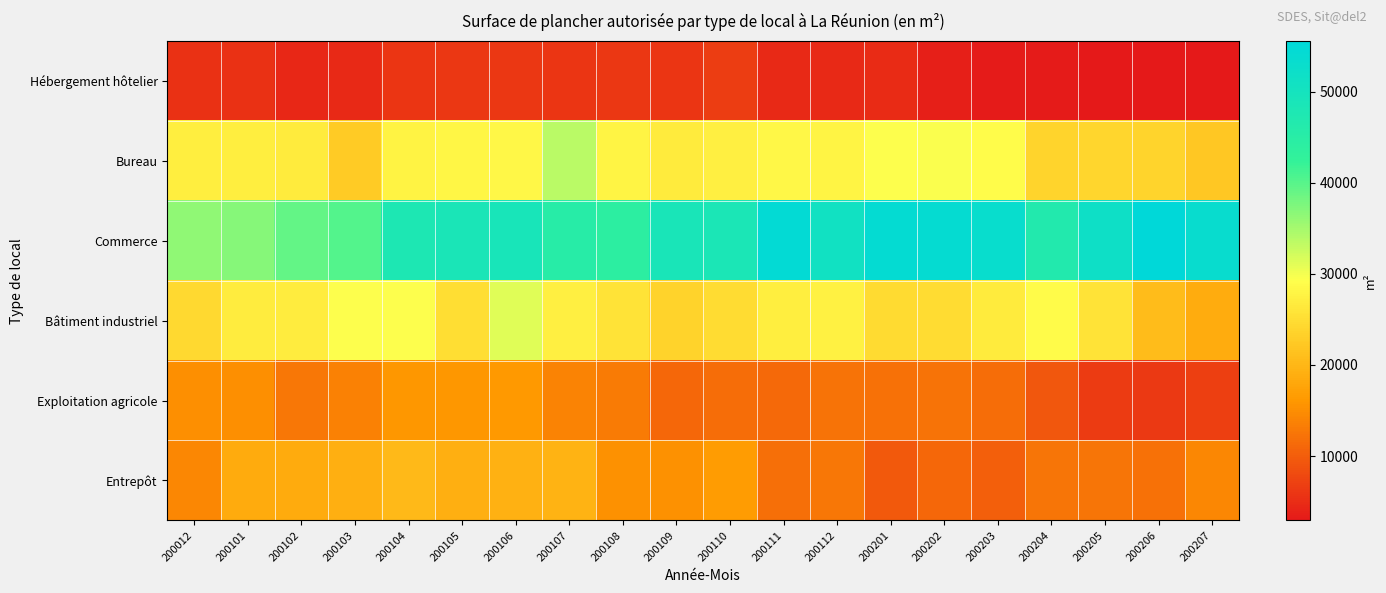

Reading left to right, extract all data points from this chart.

Hébergement hôtelier: 200012=5430	200101=5430	200102=4460	200103=4620	200104=5940	200105=6160	200106=6160	200107=5990	200108=6190	200109=5900	200110=6740	200111=4760	200112=4760	200201=4790	200202=3660	200203=3330	200204=3260	200205=3040	200206=3040	200207=2930
Bureau: 200012=27190	200101=27060	200102=26640	200103=22530	200104=27670	200105=28110	200106=28350	200107=33670	200108=27930	200109=26740	200110=27240	200111=28380	200112=27850	200201=29410	200202=29490	200203=28860	200204=23730	200205=24030	200206=23730	200207=22120
Commerce: 200012=36440	200101=36920	200102=39150	200103=40310	200104=47890	200105=48590	200106=49110	200107=45310	200108=44120	200109=48930	200110=48420	200111=54600	200112=50980	200201=54280	200202=54120	200203=53270	200204=46550	200205=51810	200206=55570	200207=53410
Bâtiment industriel: 200012=24340	200101=26920	200102=26890	200103=29260	200104=29280	200105=24940	200106=31290	200107=27230	200108=25630	200109=23530	200110=24780	200111=27040	200112=27600	200201=24620	200202=24870	200203=26640	200204=28710	200205=25740	200206=20630	200207=18700
Exploitation agricole: 200012=15180	200101=15160	200102=12750	200103=13740	200104=16020	200105=16020	200106=16280	200107=13930	200108=13010	200109=10990	200110=11600	200111=11350	200112=12320	200201=12020	200202=12210	200203=11660	200204=9420	200205=6480	200206=6250	200207=6840
Entrepôt: 200012=14330	200101=18390	200102=18420	200103=19090	200104=20320	200105=19020	200106=19260	200107=19520	200108=15330	200109=15440	200110=16540	200111=11920	200112=12660	200201=9620	200202=10950	200203=10280	200204=12430	200205=12430	200206=12150	200207=14310